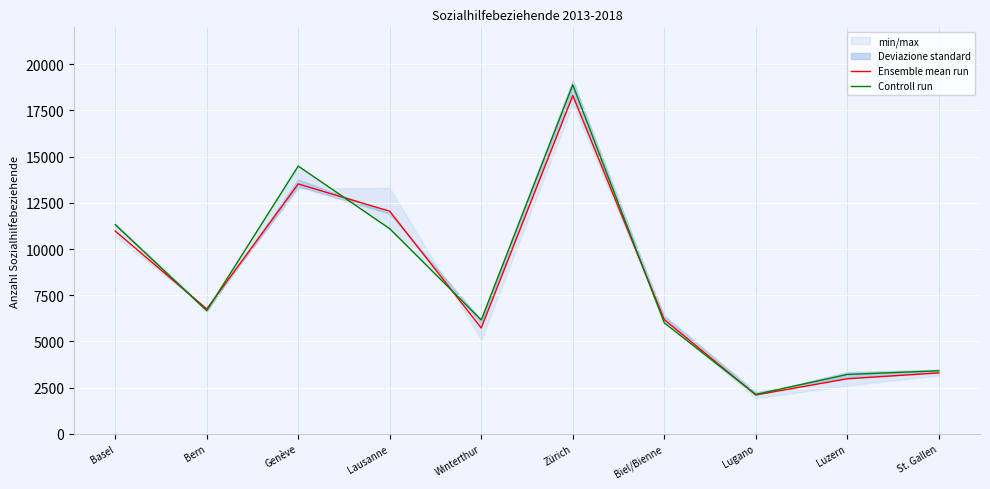

Which has a higher value, St. Gallen or Bern?

Bern